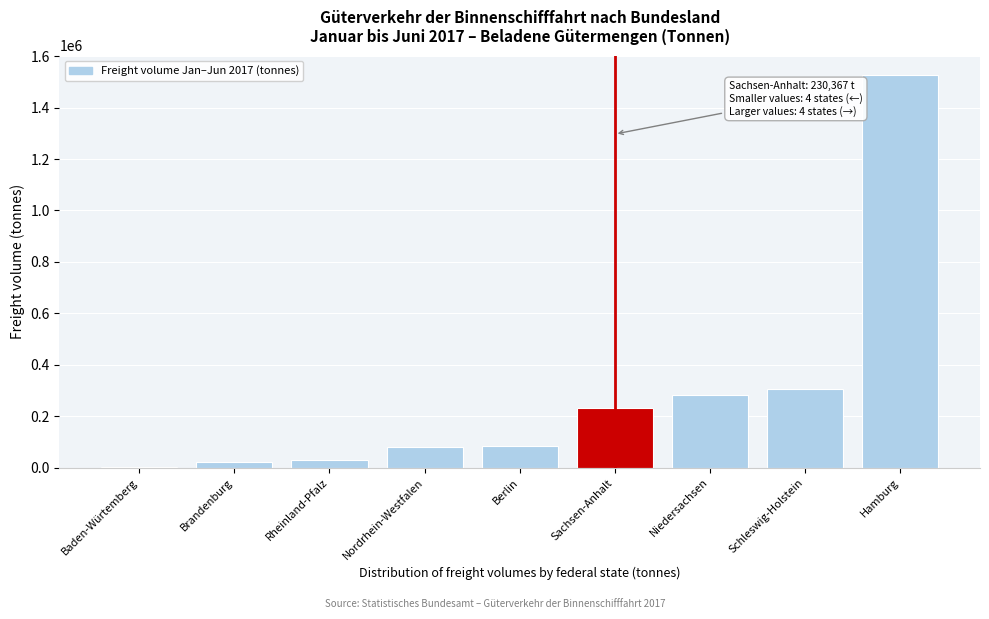

Between Brandenburg and Schleswig-Holstein, which is larger?

Schleswig-Holstein